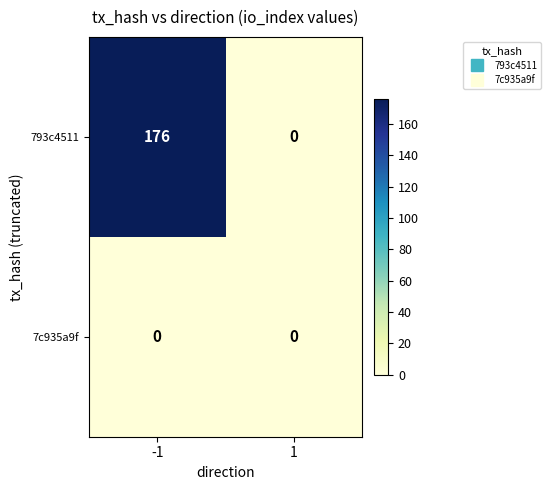

Is it true that 793c4511 equals 176 at -1?

True